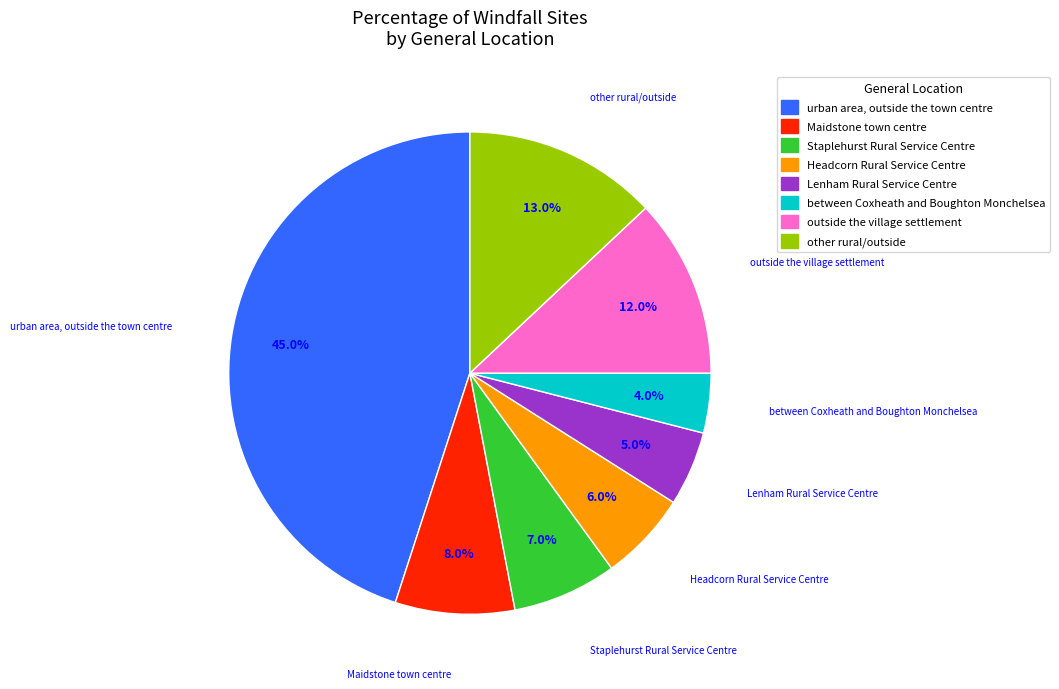

Is there any slice that represents more than half of the pie?

No